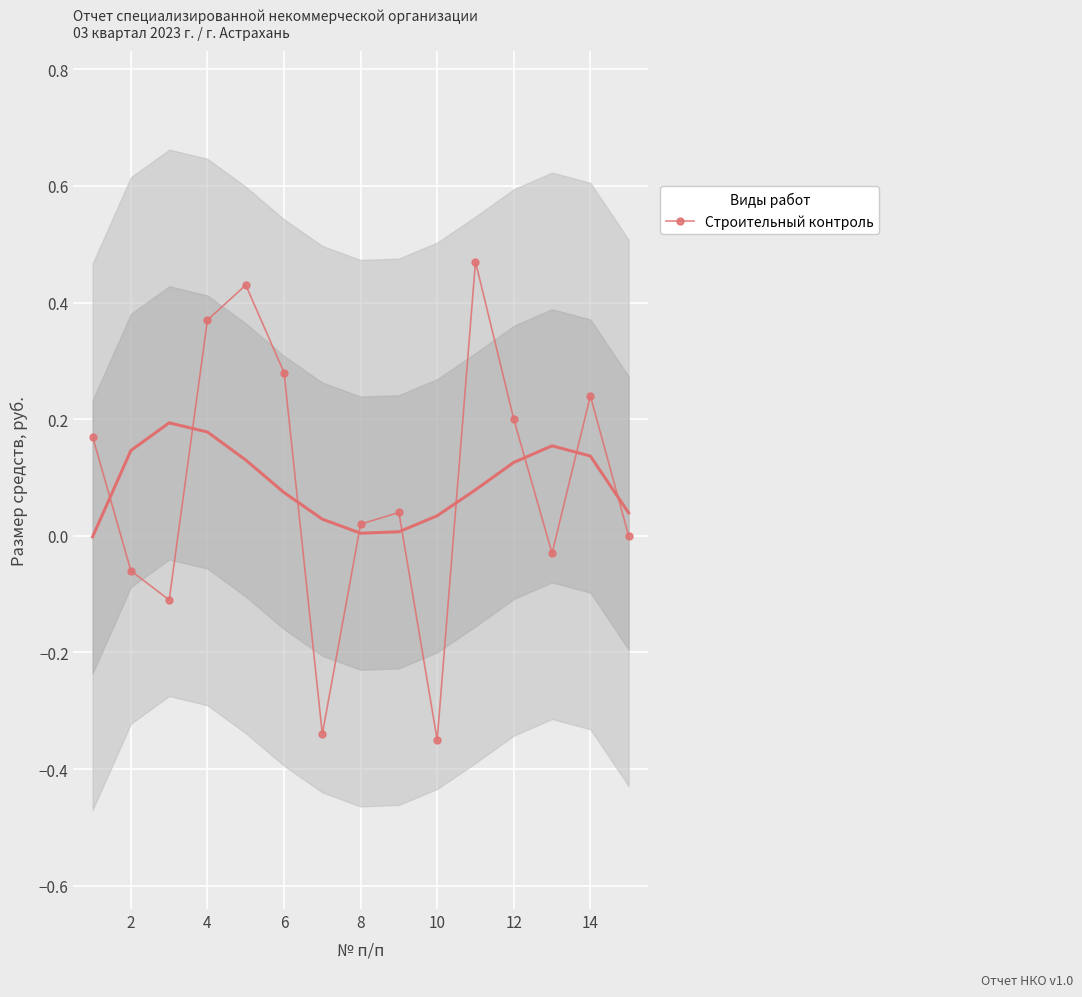

True or false: the data has more than 2 interior local peaks.

True